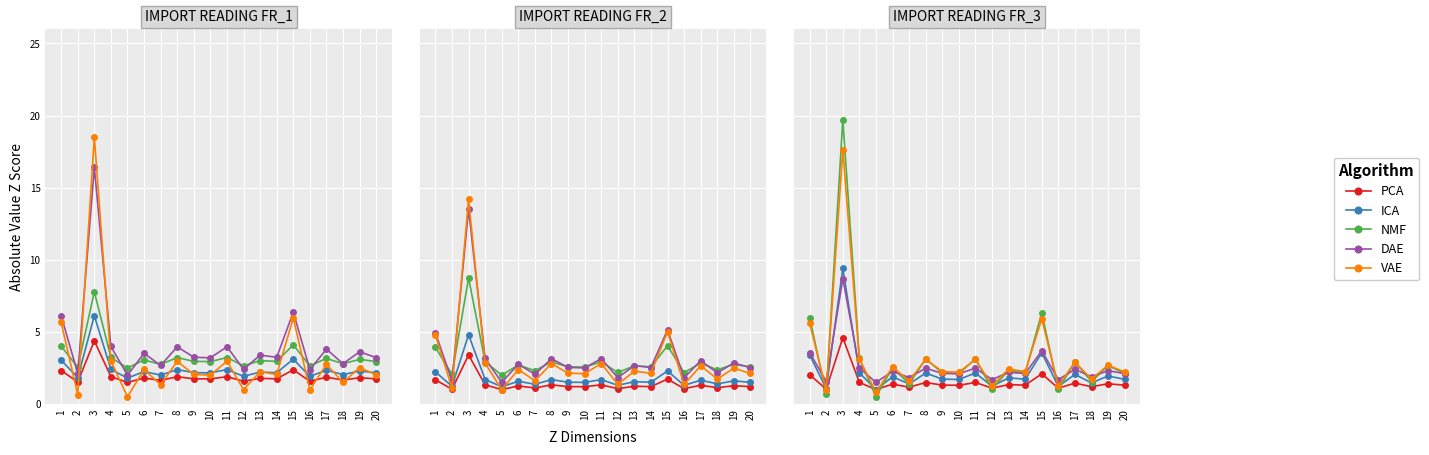

What is the minimum value for NMF?

0.5